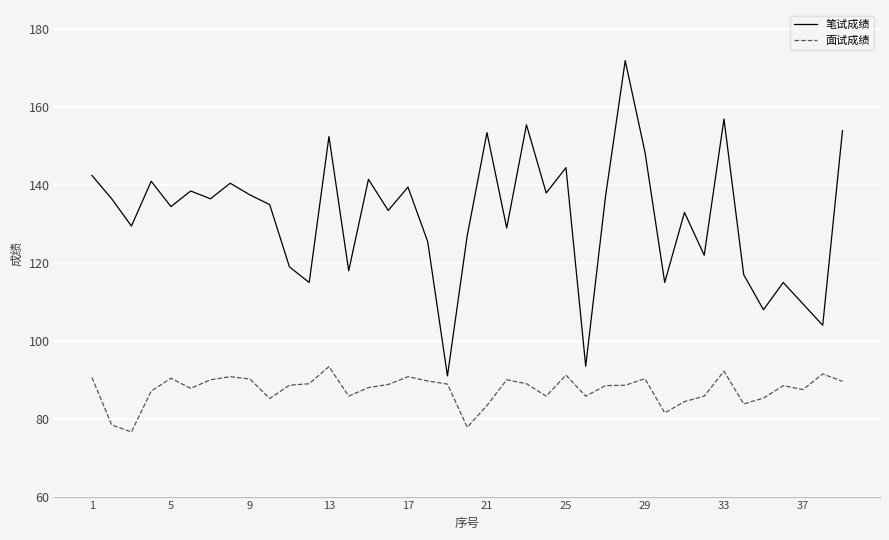

Which series has the largest total across all categories?

笔试成绩